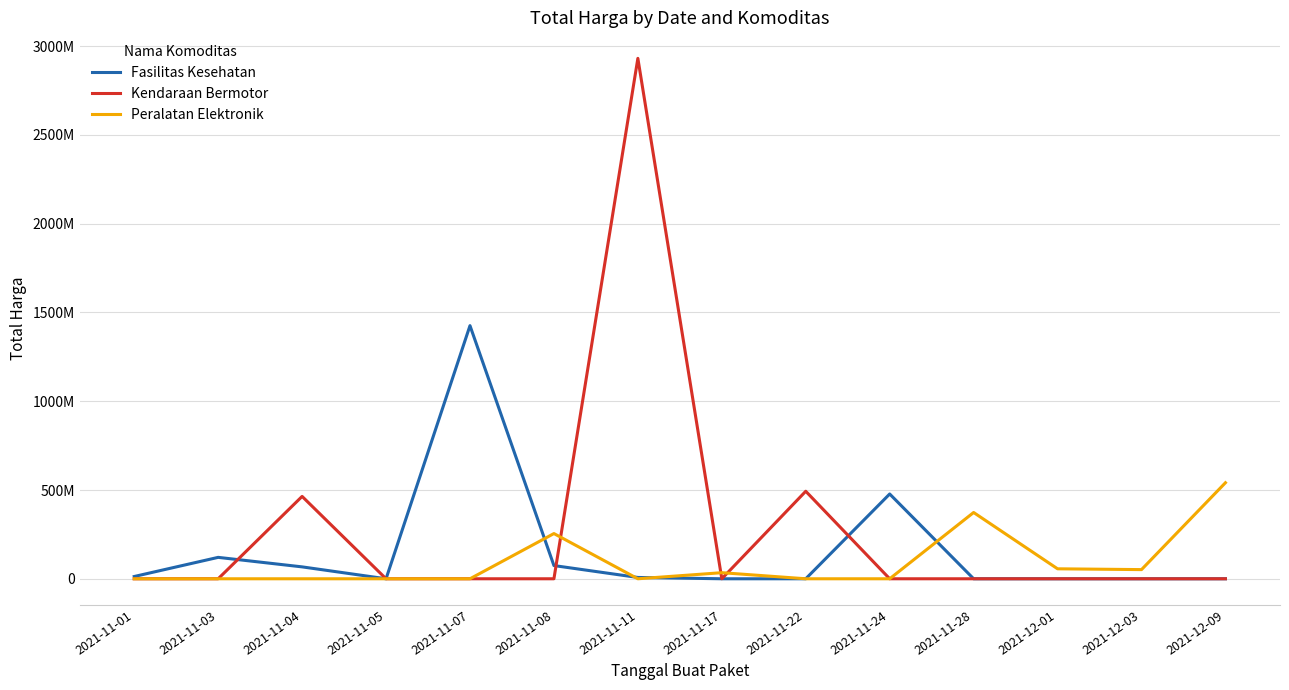

What is the sum of all Kendaraan Bermotor values?

3888564100